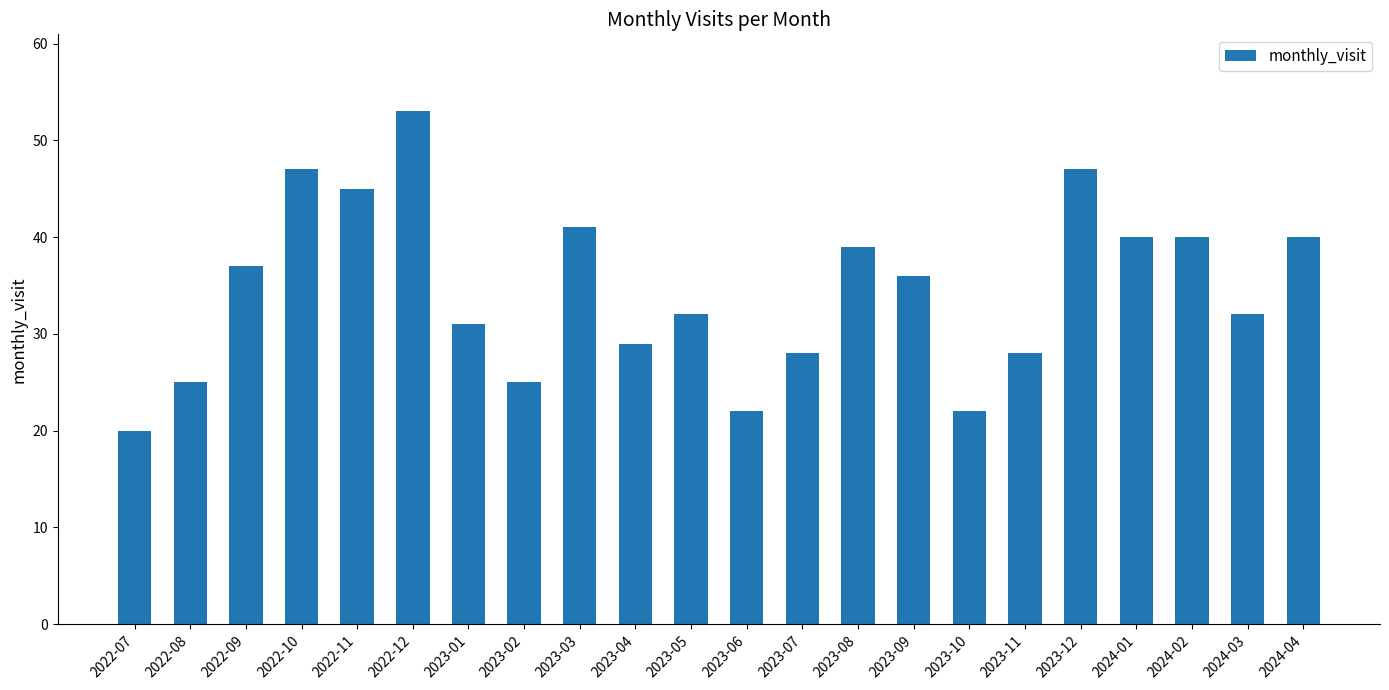

Reading right to left, what are all the values shown in this chart?

40	32	40	40	47	28	22	36	39	28	22	32	29	41	25	31	53	45	47	37	25	20